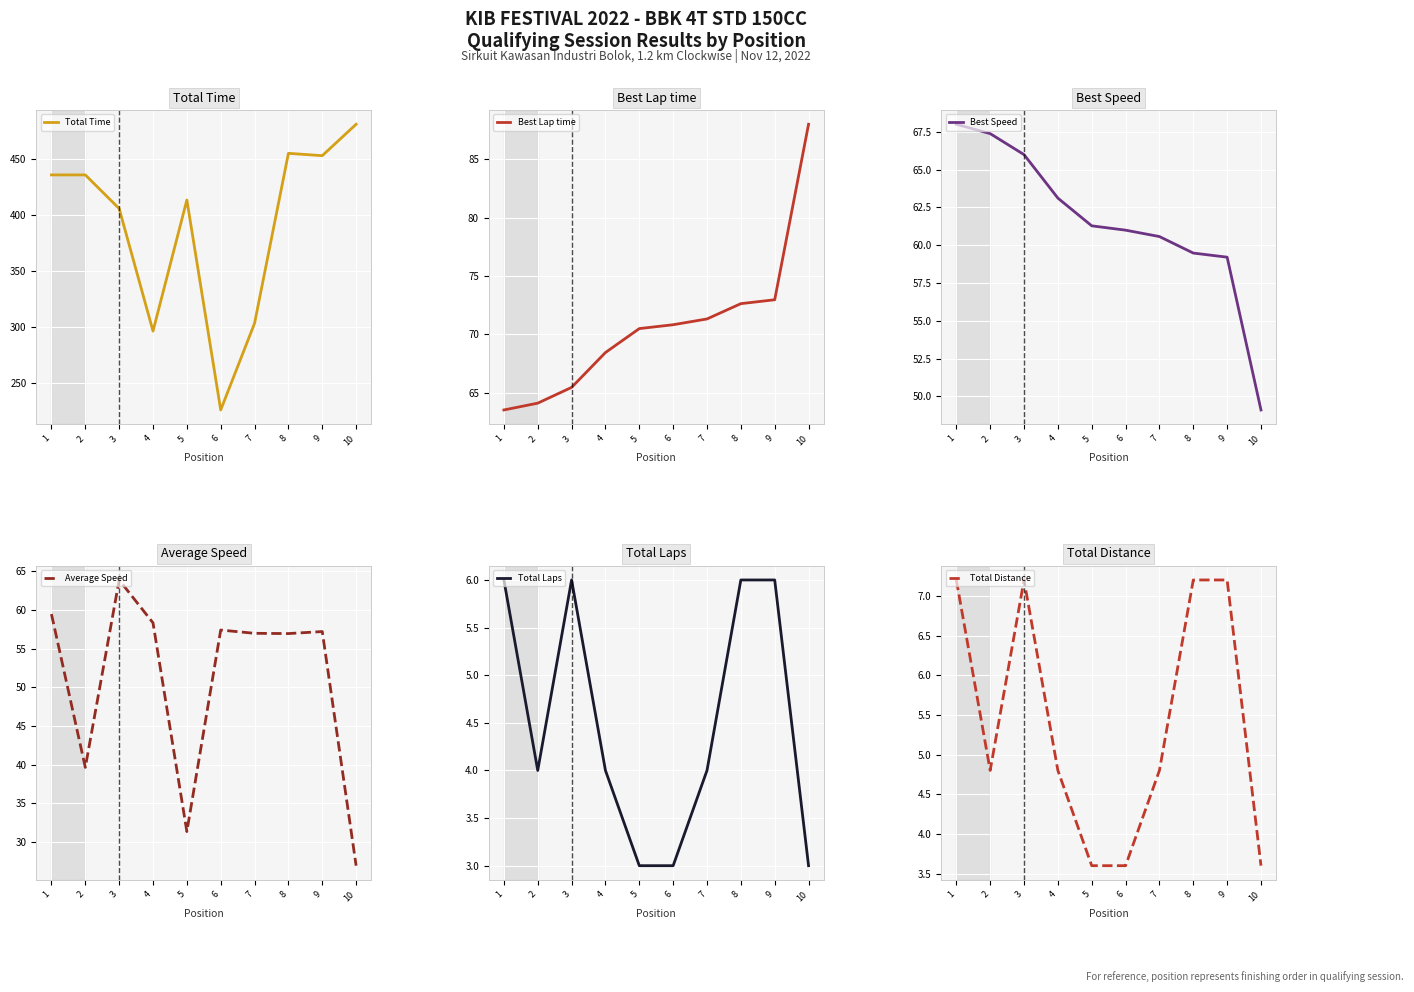

True or false: Best Lap time has more than 0 interior local peaks.

False